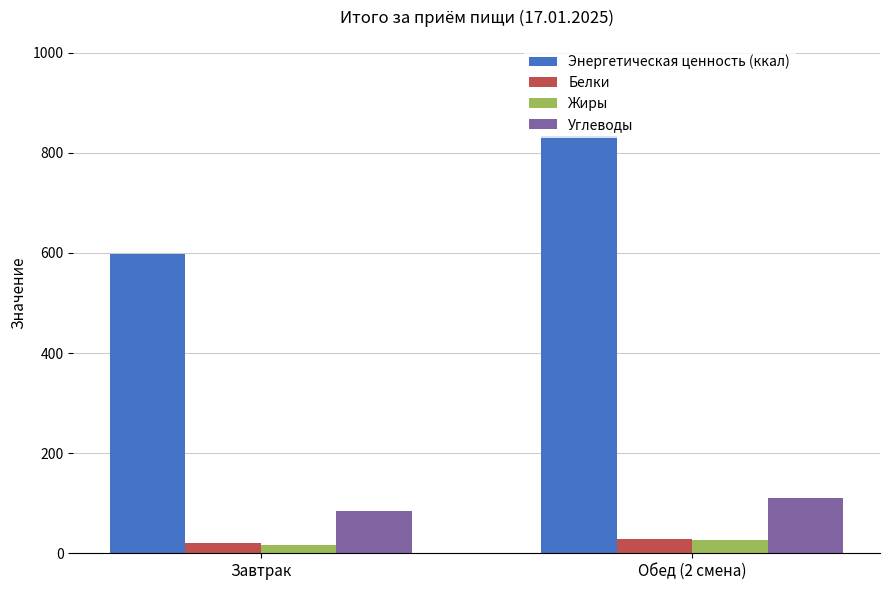

Between Завтрак and Обед (2 смена), which series saw the biggest shift?

Энергетическая ценность (ккал)